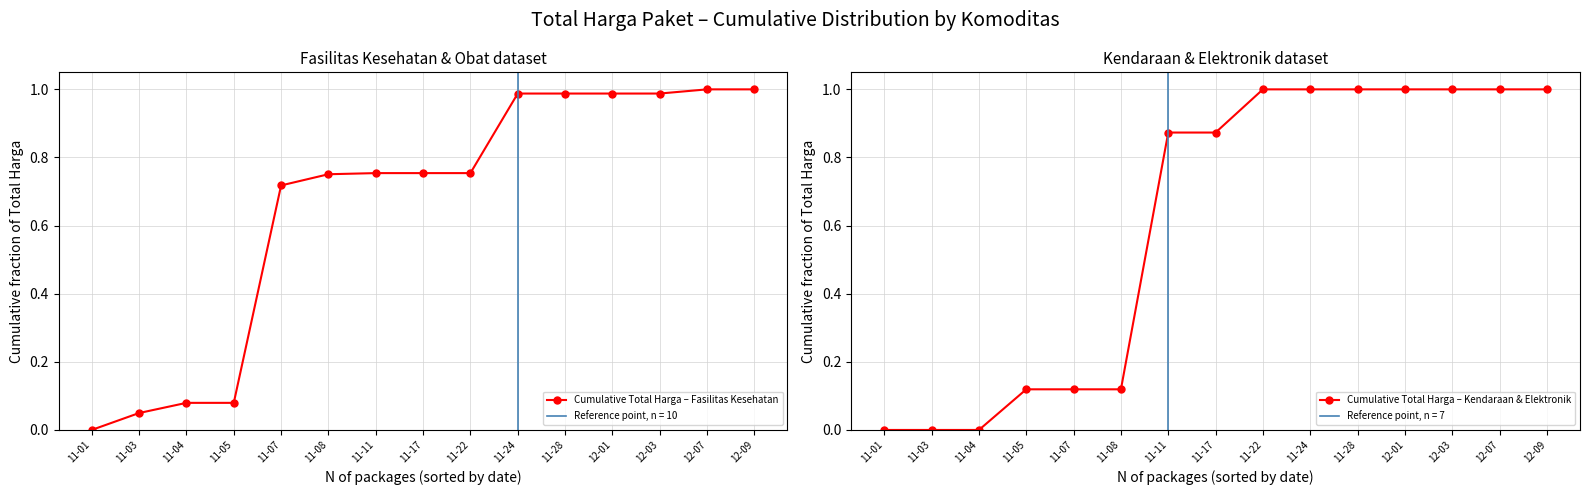

Rank the series by their maximum value, from highest to lowest.

Cumulative Total Harga – Fasilitas Kesehatan, Cumulative Total Harga – Kendaraan & Elektronik